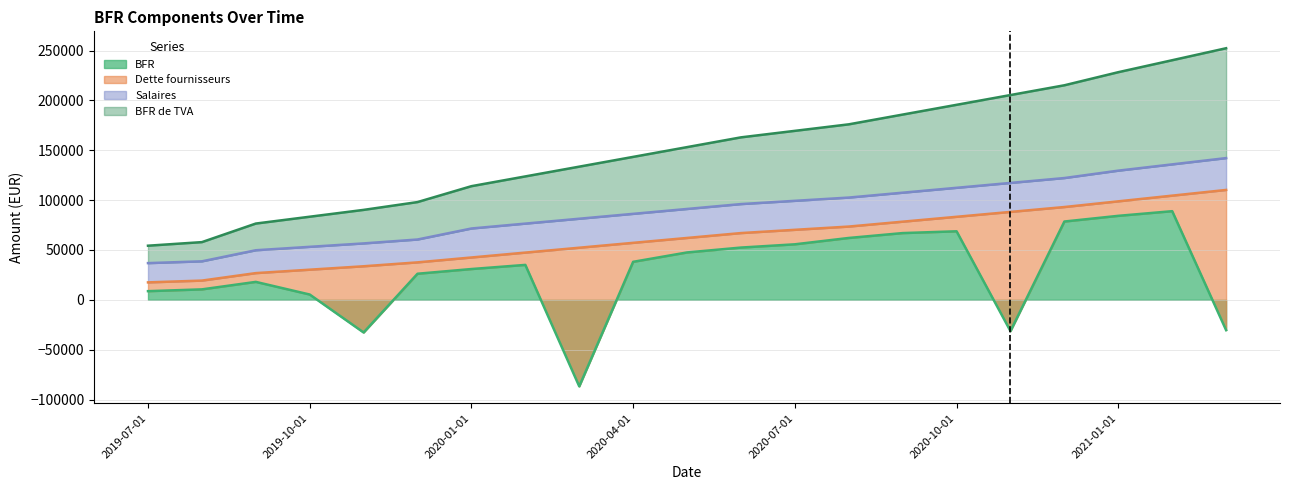

Is the value of BFR de TVA at 2020-11-01 greater than the value of BFR at 2020-03-01?

Yes